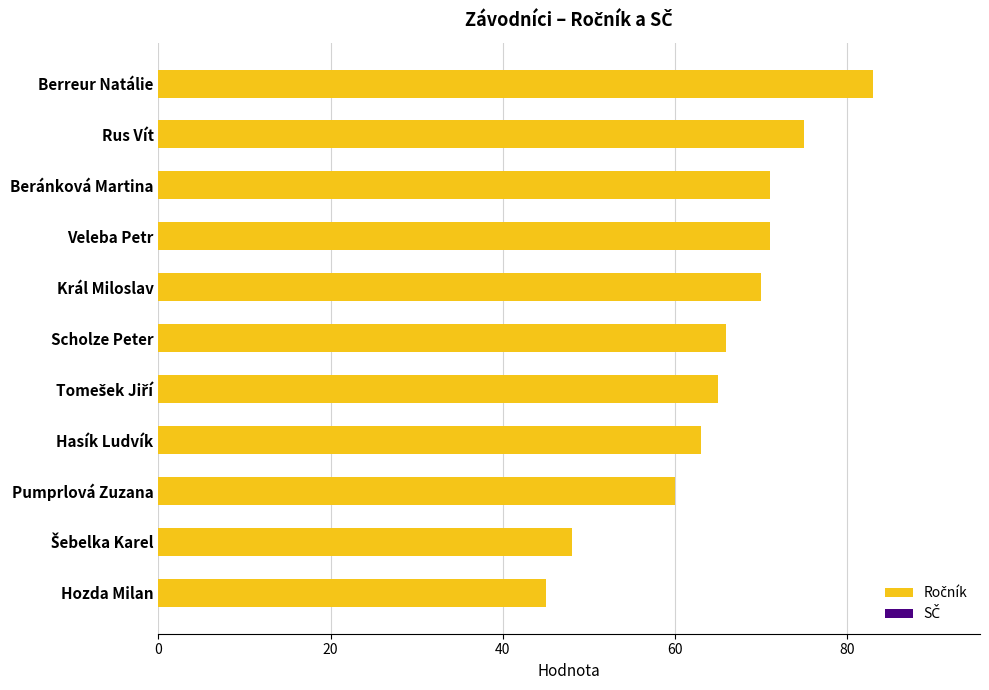

The chart shows a value of 71 at Beránková Martina. True or false?

True